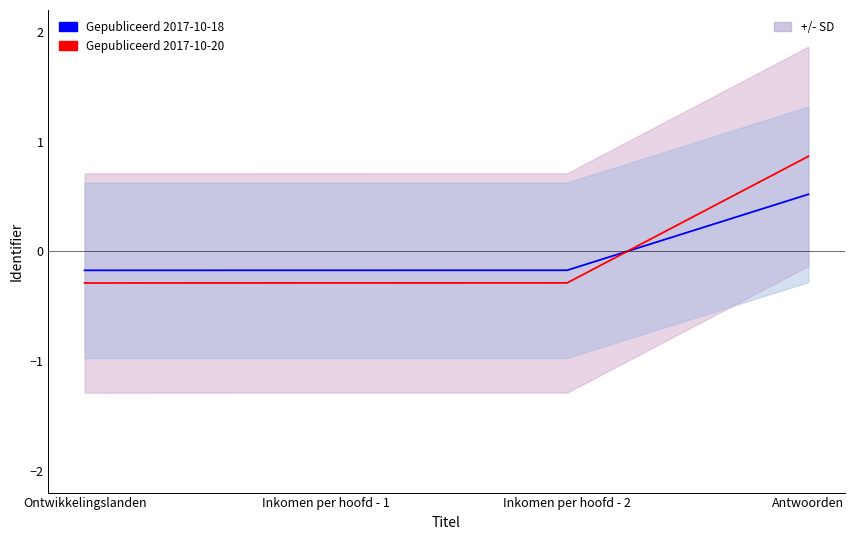

What is the label of the 4th point from the right?

Ontwikkelingslanden